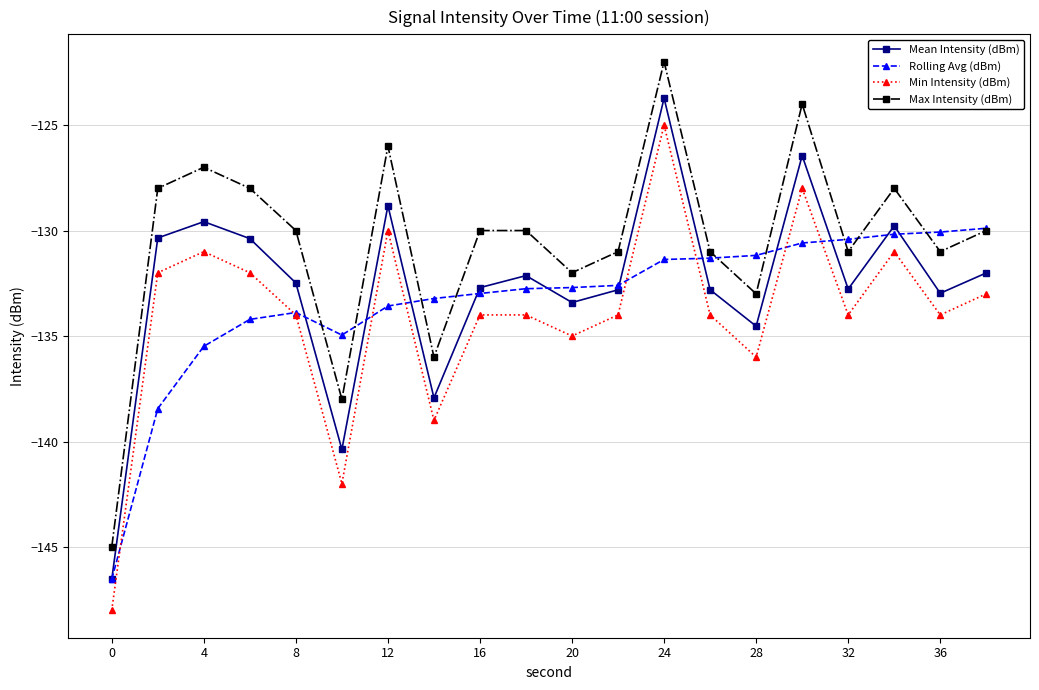

What is the average value of the Rolling Avg (dBm) series?

-133.3